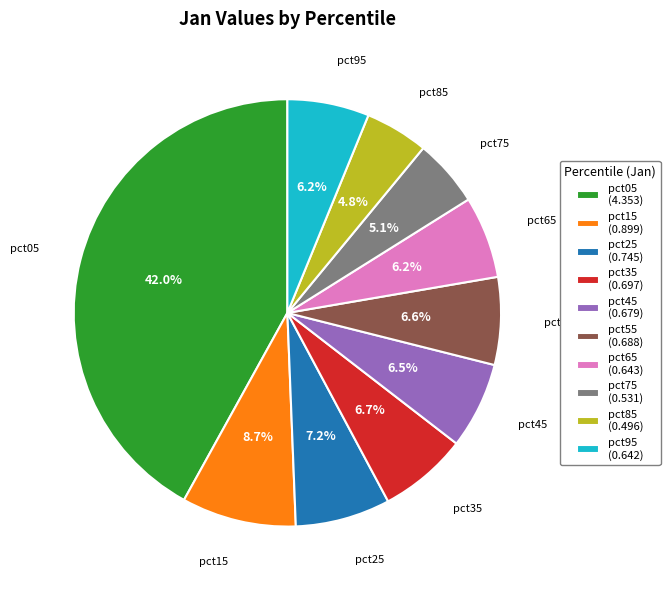

What is the total percentage of pct75 and pct95?

11.3%